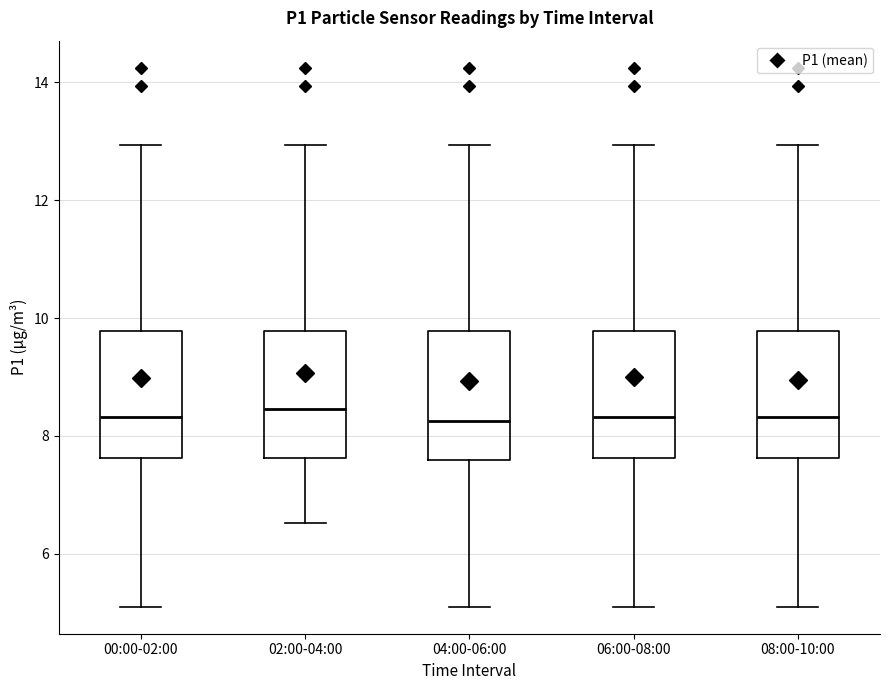

Reading left to right, read every box against the y-axis: the position of its median line, the range the box covers, and the ends of its whiskers. The values are not printed on the chart, so give them approximately, as read against the axis.

00:00-02:00: median 8.4, box 7.6 to 9.8, whiskers 5.2 to 13.0
02:00-04:00: median 8.4, box 7.6 to 9.8, whiskers 6.6 to 13.0
04:00-06:00: median 8.2, box 7.6 to 9.8, whiskers 5.2 to 13.0
06:00-08:00: median 8.4, box 7.6 to 9.8, whiskers 5.2 to 13.0
08:00-10:00: median 8.4, box 7.6 to 9.8, whiskers 5.2 to 13.0